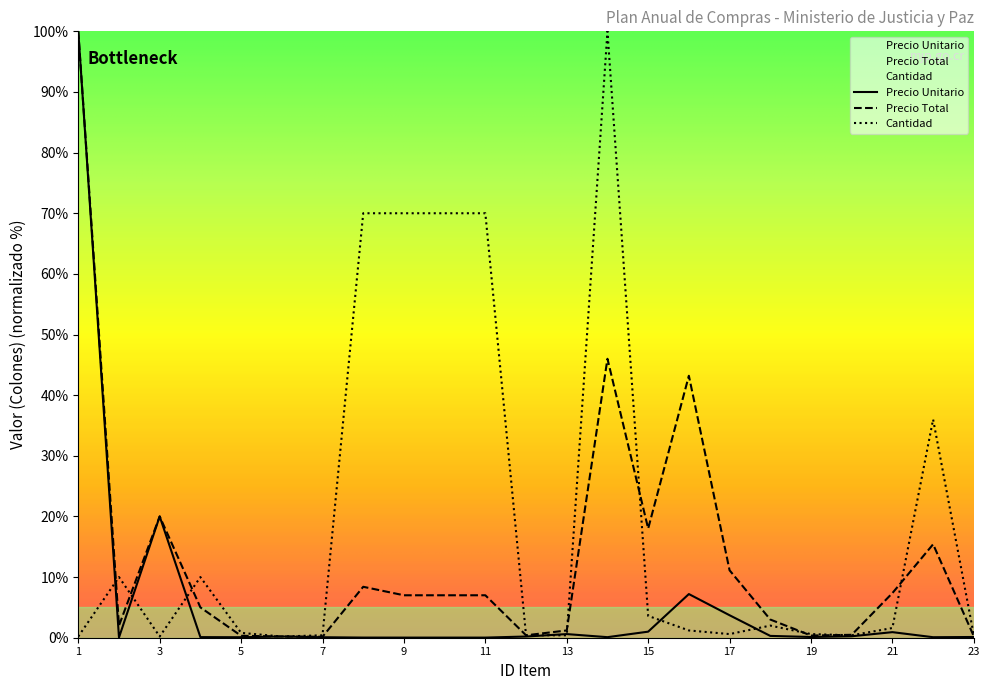

Where is Cantidad nearest to the value 50?

22